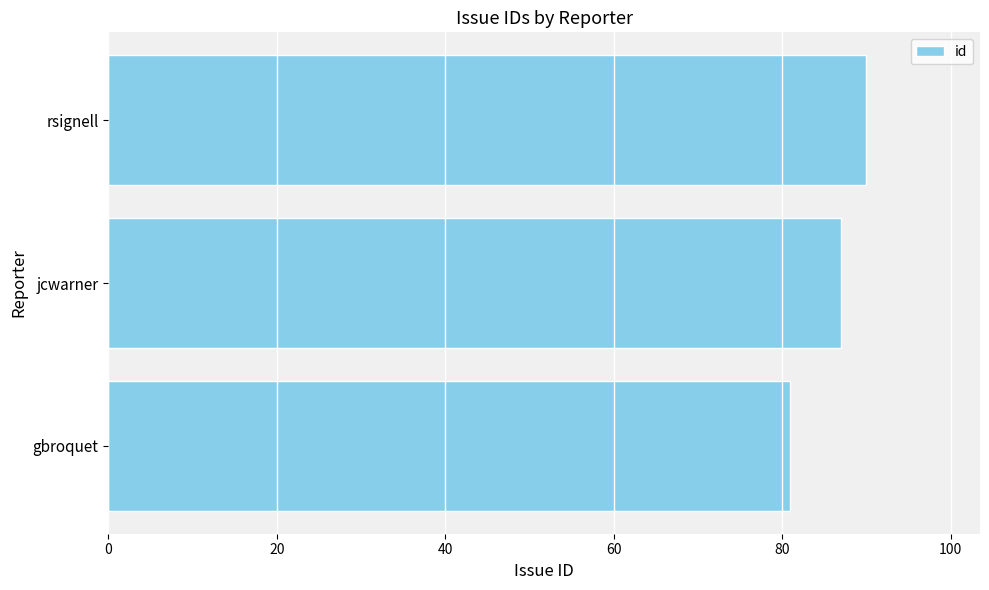

Rank the categories by value from highest to lowest.

rsignell, jcwarner, gbroquet